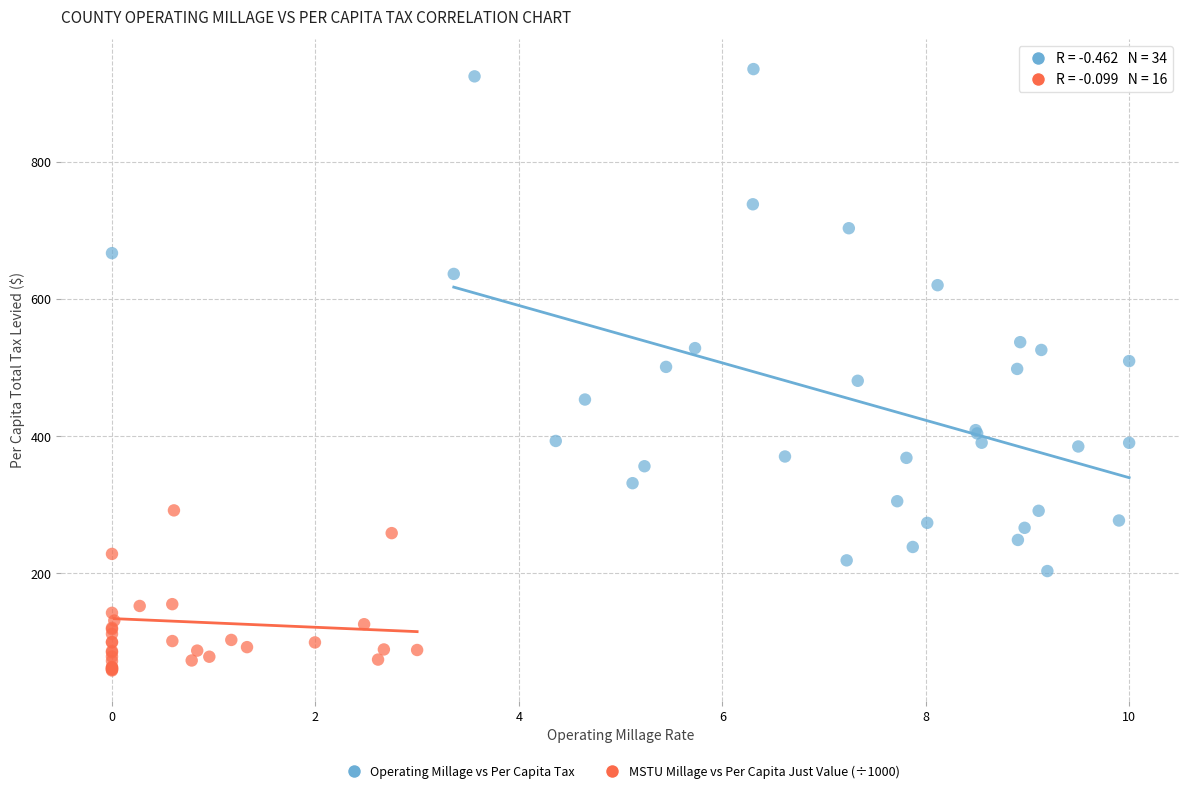

Which series has the widest spread of Y values?

Operating Millage vs Per Capita Tax